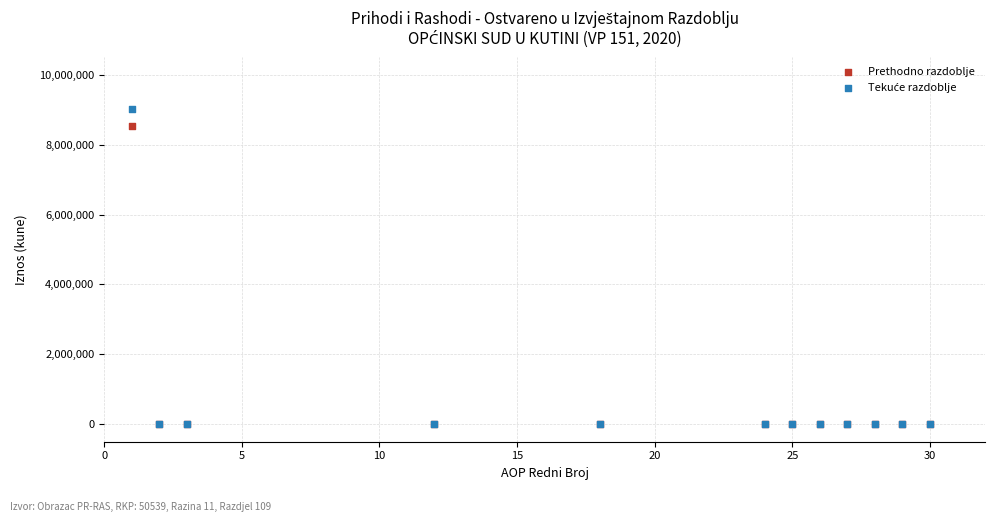

Across all series, what Y value is closest to 4515606?

8520995